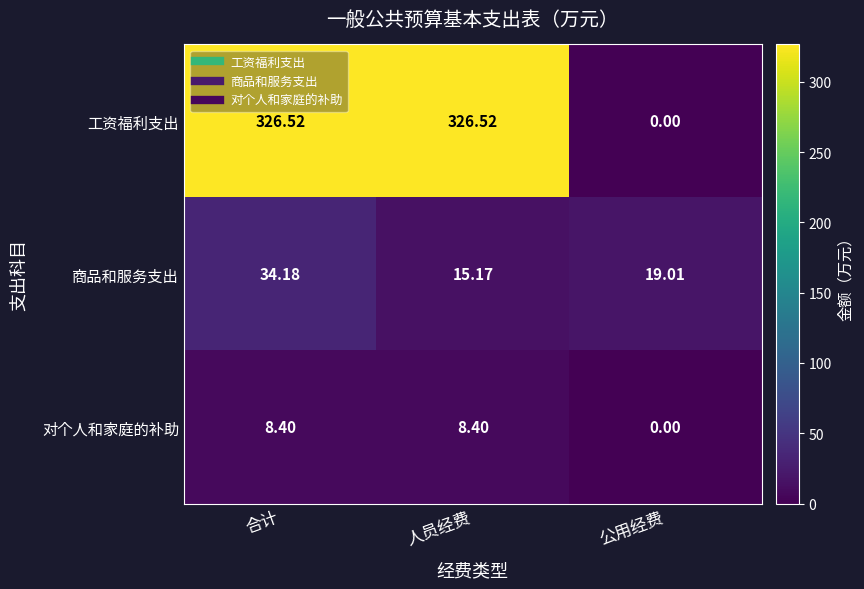

At which label is 工资福利支出 closest to 163?

公用经费